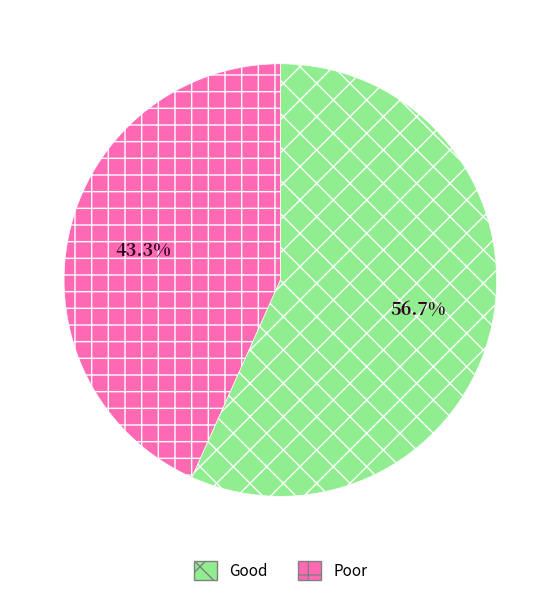

Combined, what portion of the pie is Good and Poor?

100.0%